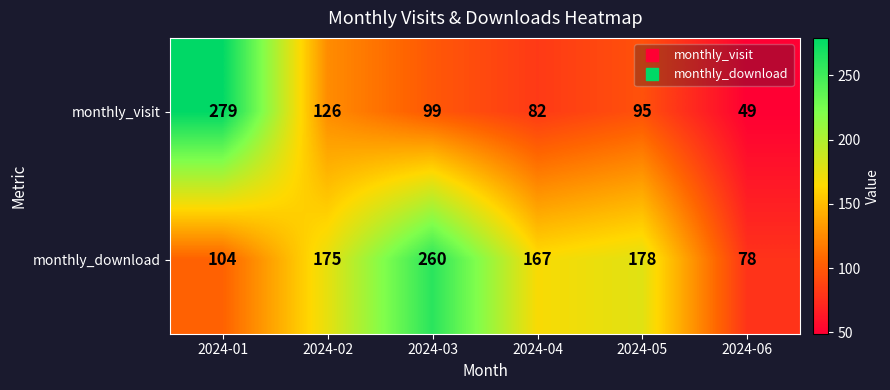

Rank the series by their maximum value, from highest to lowest.

monthly_visit, monthly_download